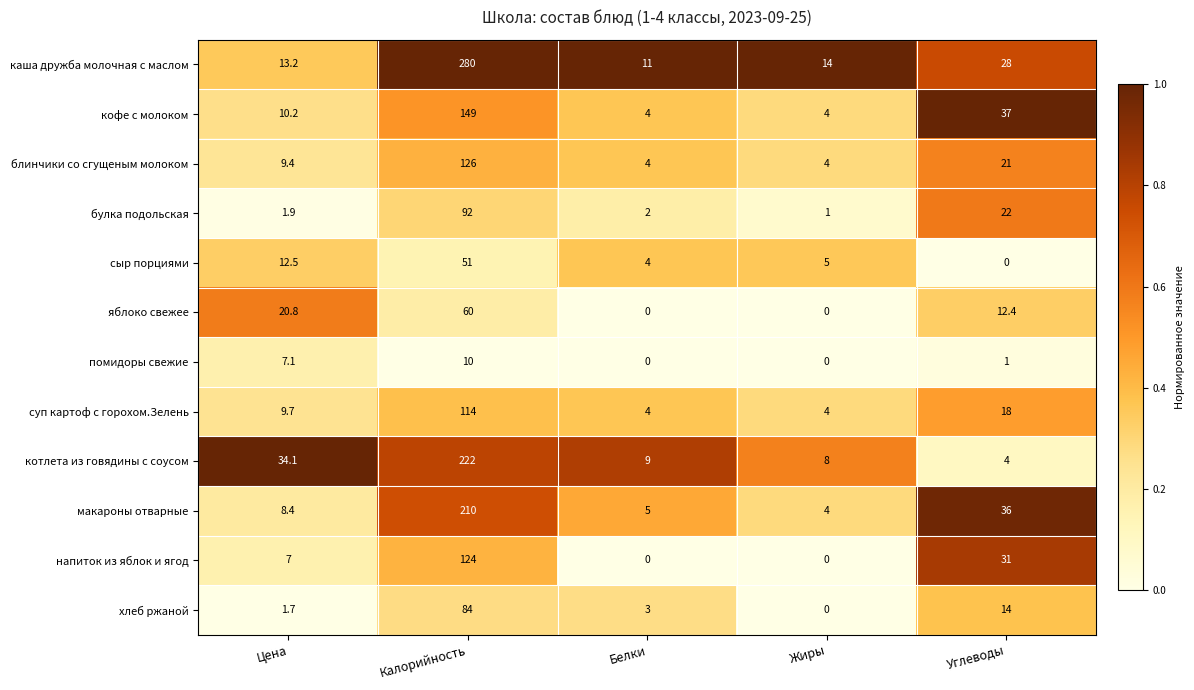

What value does the кофе с молоком series have at Калорийность?

149.0